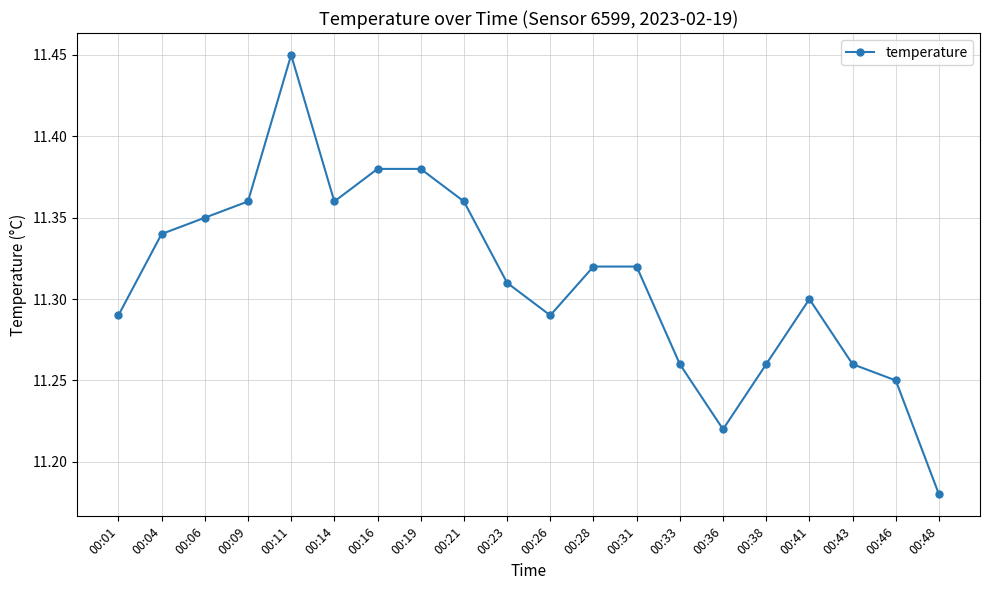

True or false: the data has more than 0 interior local peaks.

True